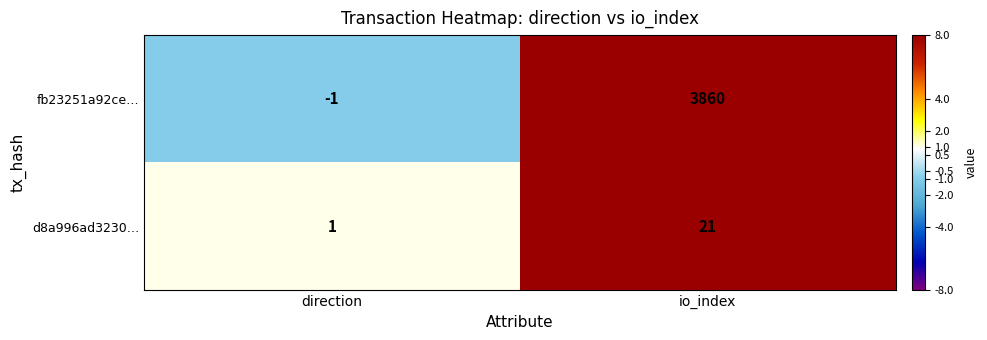

List the series in order of their overall mean, lowest first.

d8a996ad3230…, fb23251a92ce…